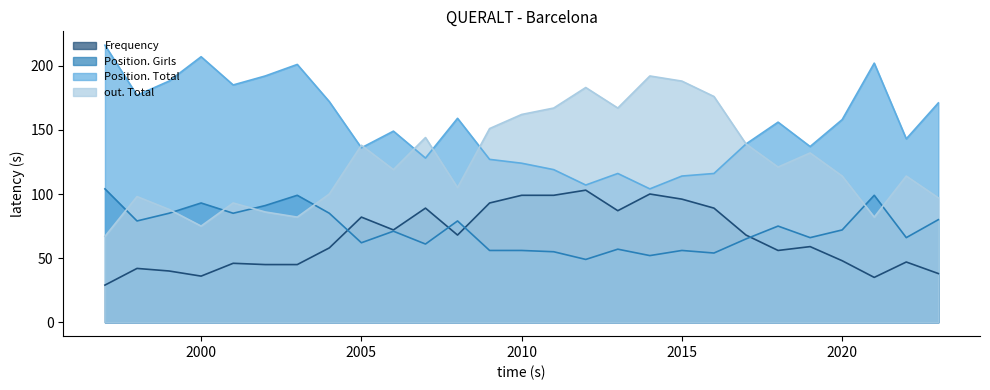

At which category does the chart reach its peak across all series?

1997